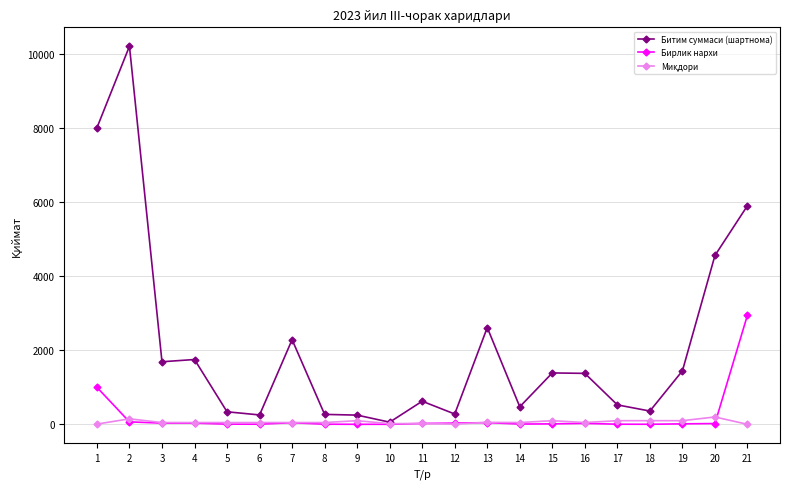

How many data points in Битим суммаси (шартнома) are less than 1376?

10